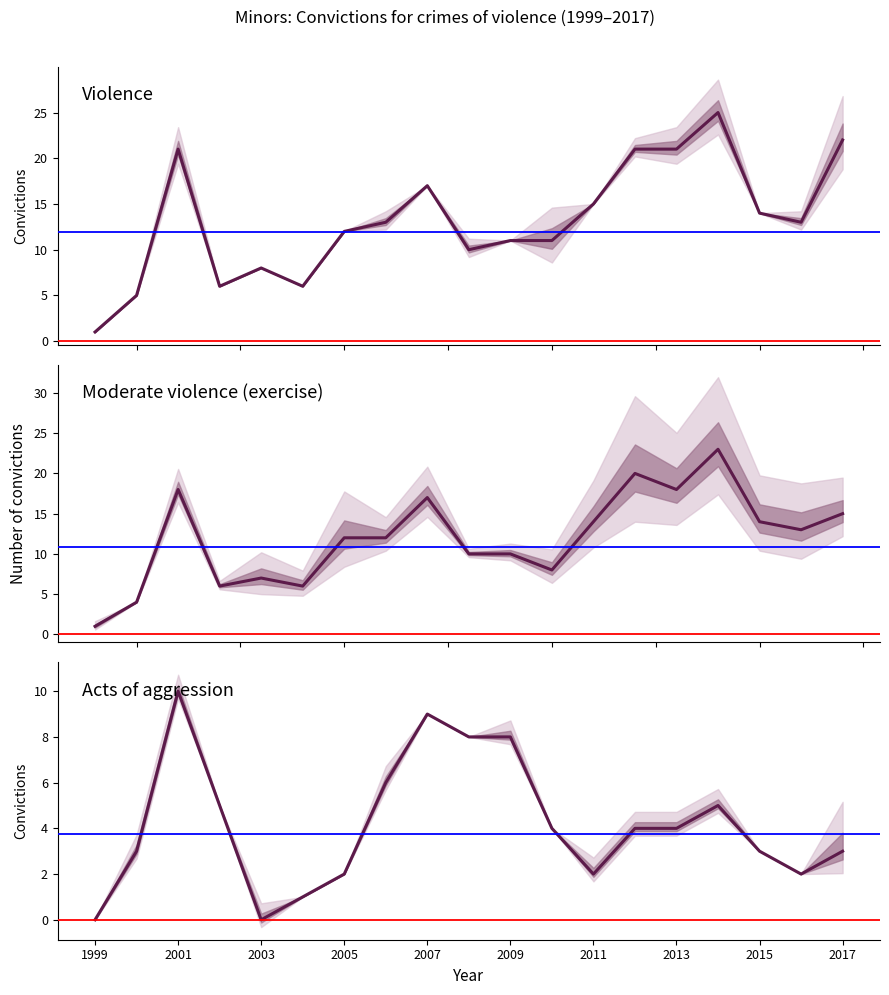

How many lines are shown in the chart?

3